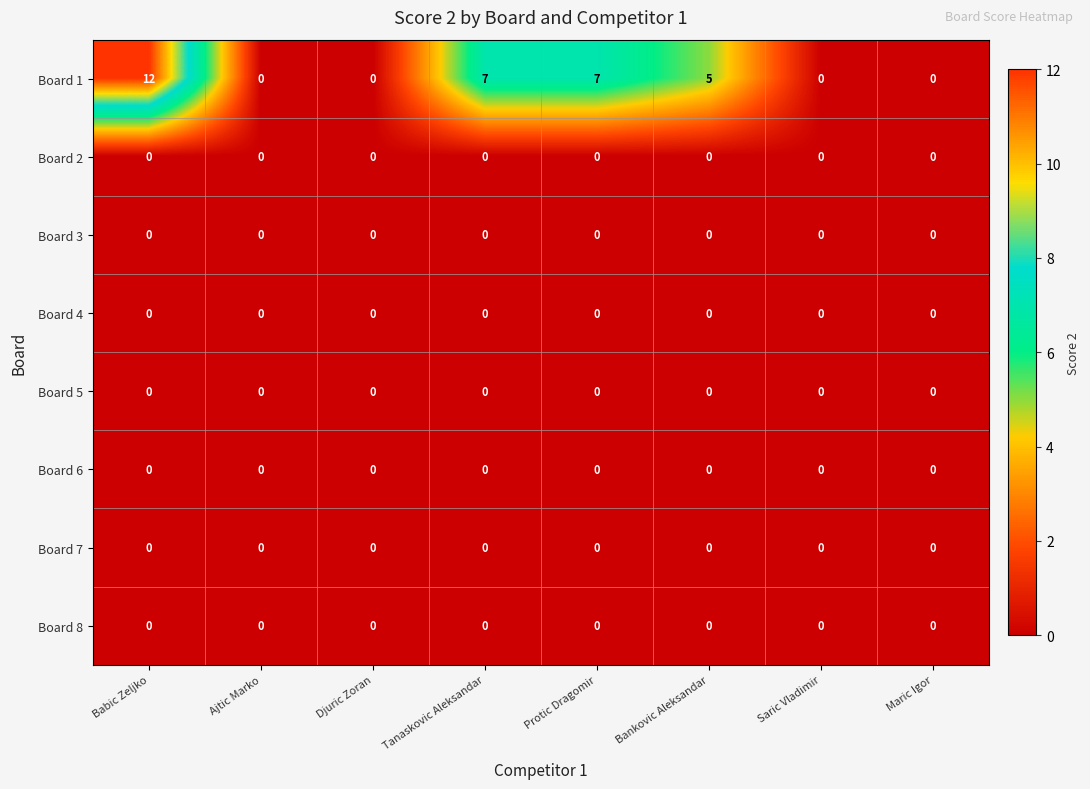

Which series has the largest range (max minus min)?

Board 1